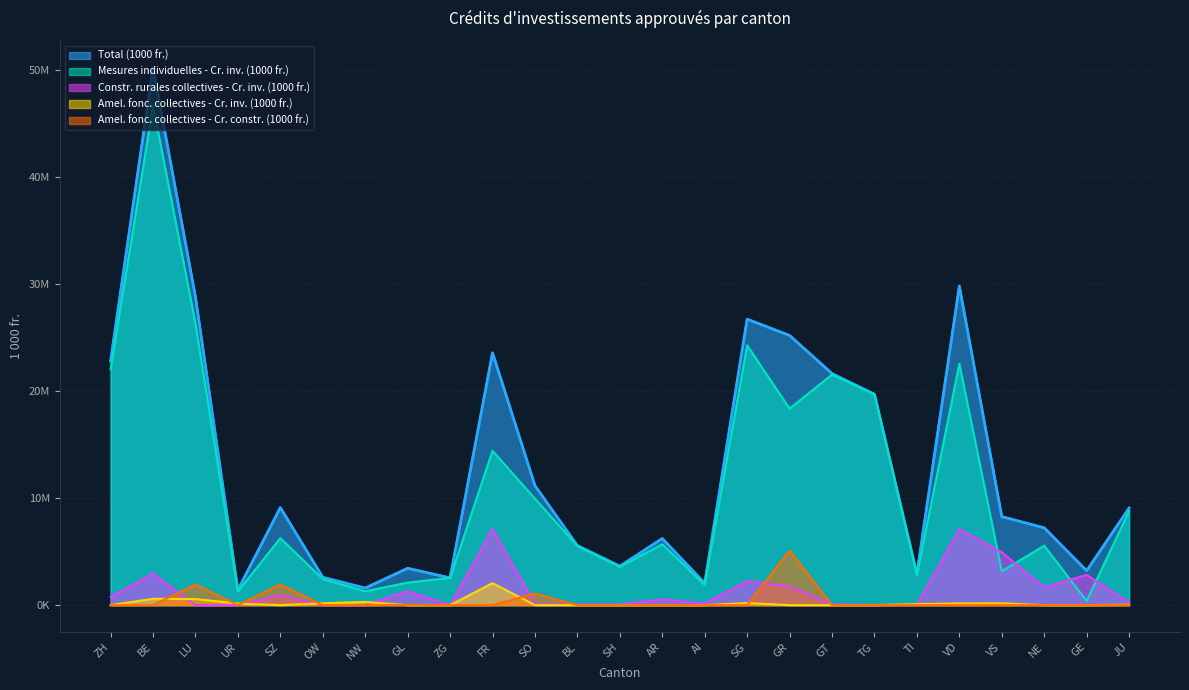

Where is the first local maximum for Mesures individuelles - Cr. inv. (1000 fr.)?

BE